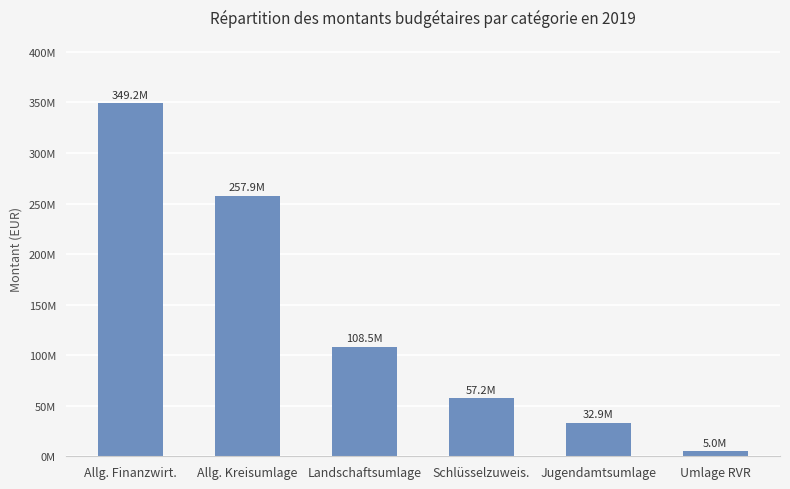

At which label does the data first exceed 108500000?

Allg. Finanzwirt.